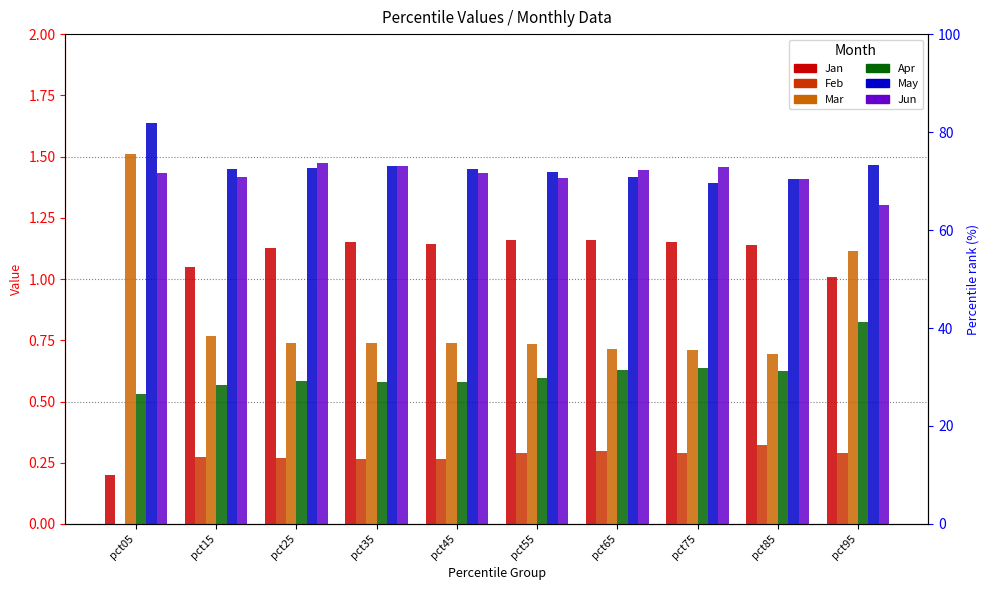

What is the sum of all Feb values?

2.6